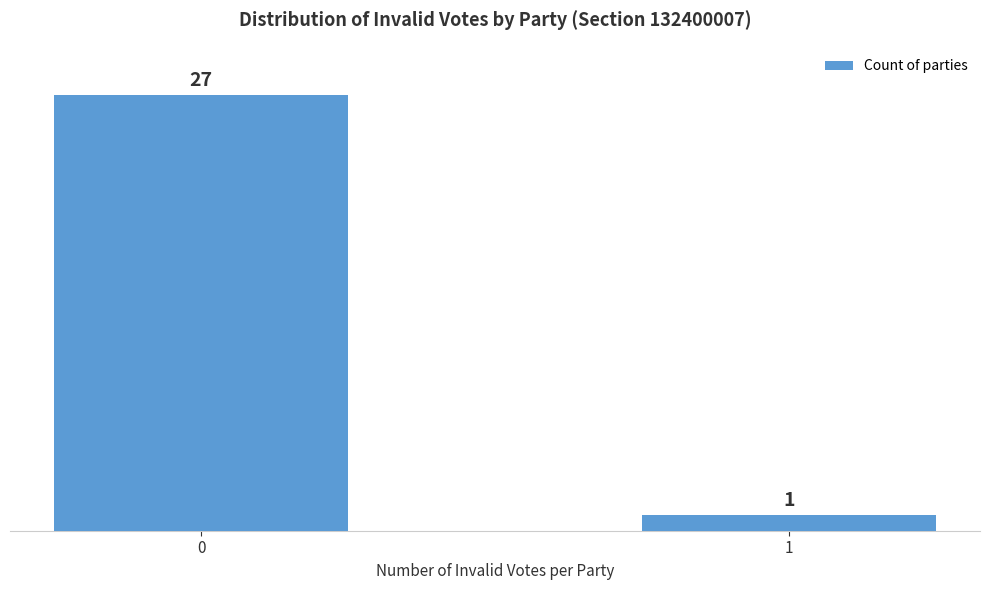

Reading right to left, what are all the values shown in this chart?

1=1	0=27